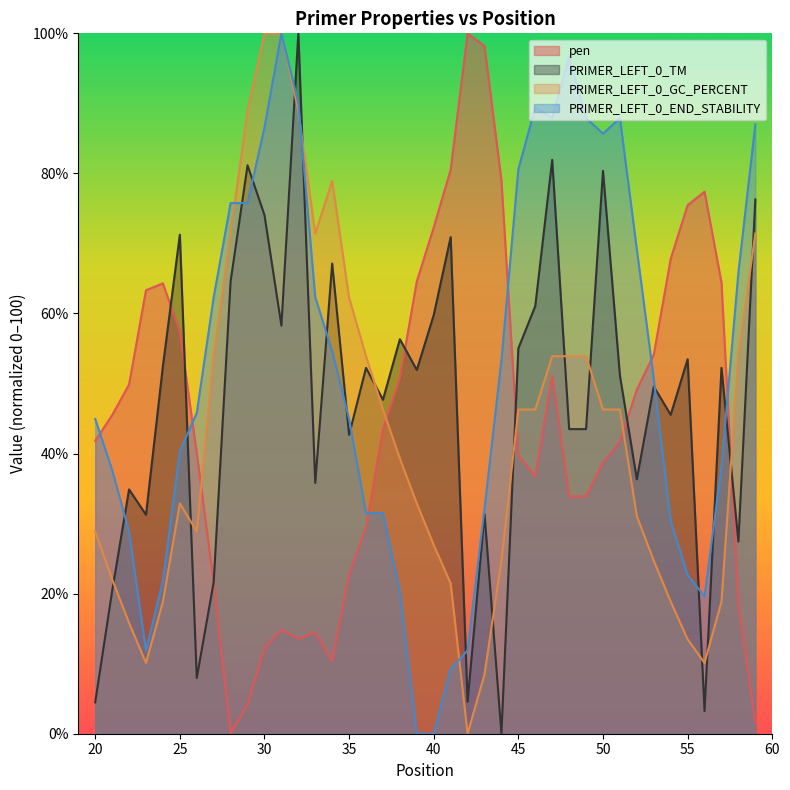

Reading left to right, extract all data points from this chart.

pen: 20=41.8	21=45.5	22=49.9	23=63.3	24=64.3	25=57.4	26=40.1	27=21.6	28=0.0	29=4.1	30=12.2	31=14.8	32=13.6	33=14.5	34=10.4	35=22.7	36=29.5	37=43.4	38=50.7	39=64.6	40=72.3	41=80.5	42=100.0	43=98.2	44=79.0	45=39.7	46=36.7	47=51.1	48=33.9	49=33.9	50=38.7	51=41.7	52=49.1	53=54.1	54=67.8	55=75.5	56=77.4	57=64.4	58=18.6	59=1.7
PRIMER_LEFT_0_TM: 20=4.5	21=20.4	22=34.9	23=31.3	24=52.5	25=71.2	26=8.0	27=21.7	28=64.6	29=81.2	30=74.1	31=58.3	32=100.0	33=35.8	34=67.1	35=42.7	36=52.2	37=47.7	38=56.3	39=51.9	40=59.8	41=70.9	42=4.6	43=31.4	44=0.0	45=55.0	46=61.1	47=81.9	48=43.5	49=43.5	50=80.4	51=51.1	52=36.3	53=49.6	54=45.5	55=53.5	56=3.2	57=52.2	58=27.4	59=76.3
PRIMER_LEFT_0_GC_PERCENT: 20=28.9	21=22.1	22=15.8	23=10.1	24=18.9	25=32.9	26=28.9	27=53.9	28=71.4	29=88.9	30=100.0	31=100.0	32=88.9	33=71.4	34=78.9	35=62.2	36=53.9	37=46.3	38=39.3	39=32.9	40=27.0	41=21.5	42=0.0	43=8.5	44=24.7	45=46.3	46=46.3	47=53.9	48=53.9	49=53.9	50=46.3	51=46.3	52=31.1	53=24.7	54=18.9	55=13.5	56=10.1	57=18.9	58=53.9	59=71.4
PRIMER_LEFT_0_END_STABILITY: 20=44.9	21=37.7	22=28.9	23=11.9	24=21.8	25=40.3	26=45.8	27=62.3	28=75.8	29=75.8	30=86.6	31=100.0	32=90.1	33=62.3	34=54.6	35=44.9	36=31.5	37=31.5	38=20.3	39=0.0	40=0.0	41=9.3	42=11.9	43=32.2	44=53.3	45=80.6	46=89.4	47=87.9	48=96.7	49=87.9	50=85.7	51=87.9	52=69.2	53=50.7	54=30.4	55=22.7	56=19.6	57=38.1	58=65.9	59=87.0